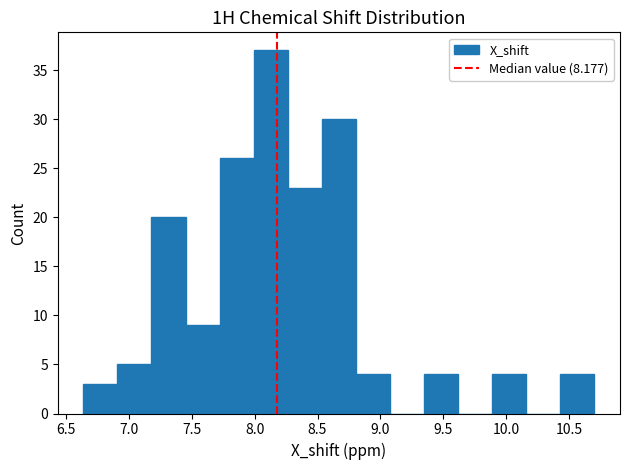

How tall is the bar that spans 7.45 to 7.70 on the x-axis? Neither the bar edges nor the heights are printed on the chart, so give them approximately, as read against the axes.

9